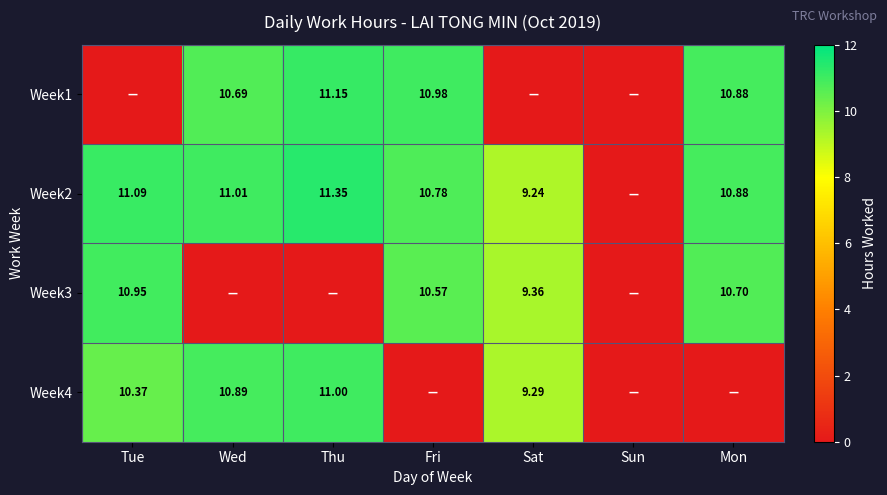

Is the value of Week4 at Thu greater than the value of Week3 at Mon?

Yes